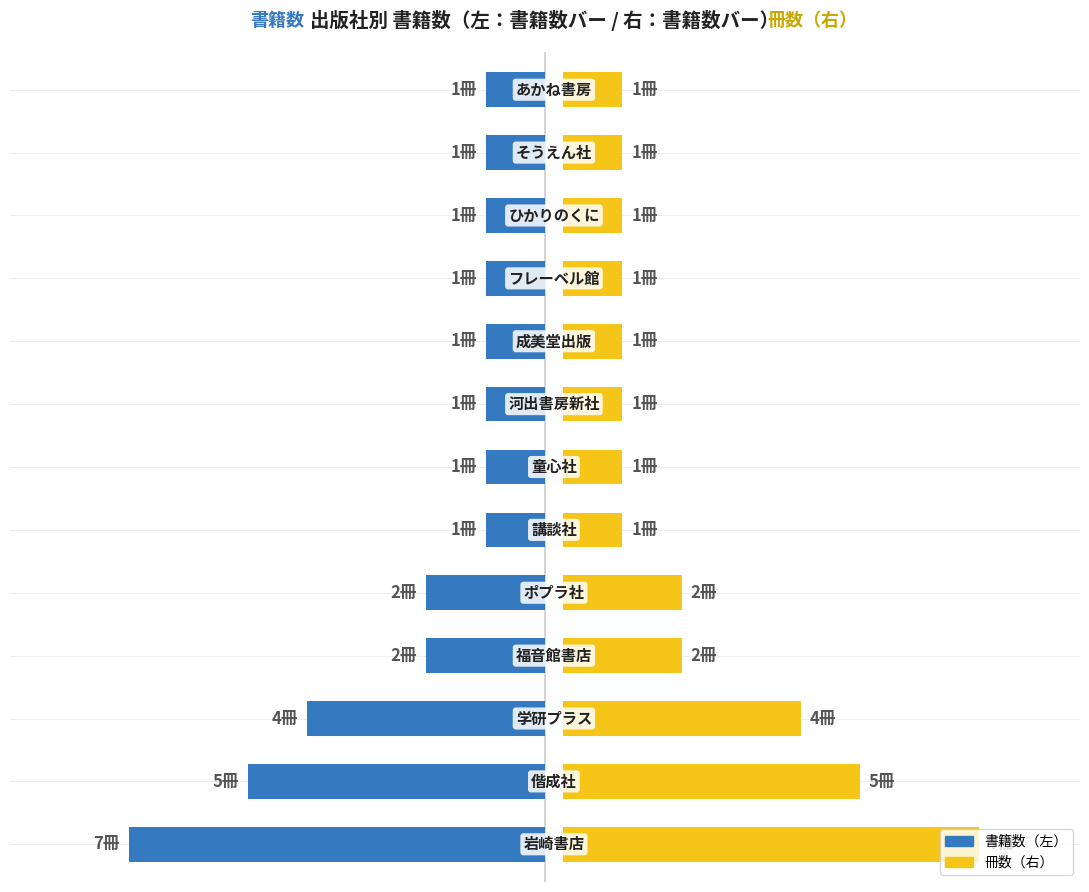

Rank the categories by 書籍数 value from lowest to highest.

0, 1, 2, 3, 4, 5, 6, 7, 8, 9, 10, 11, 12